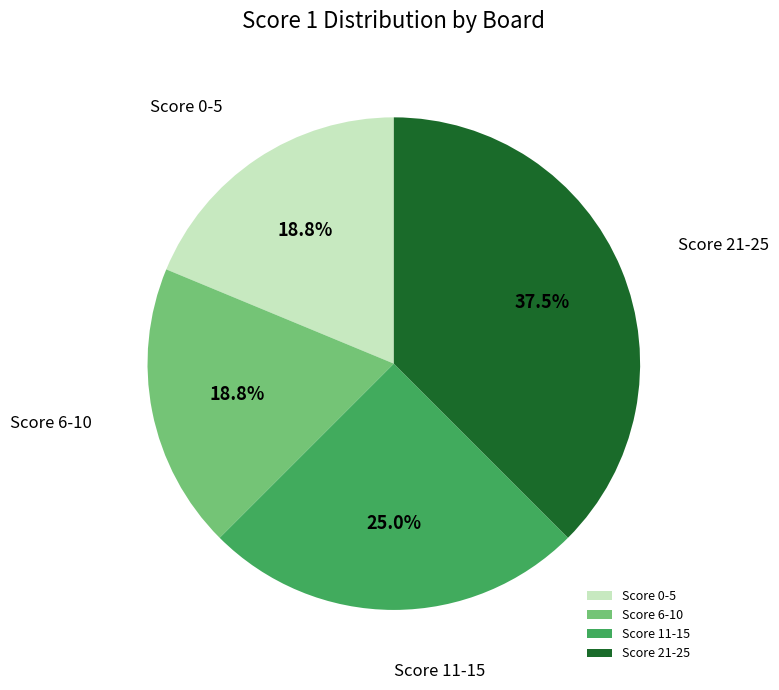

Approximately how many times larger is the value at Score 21-25 compared to Score 6-10?

2.0